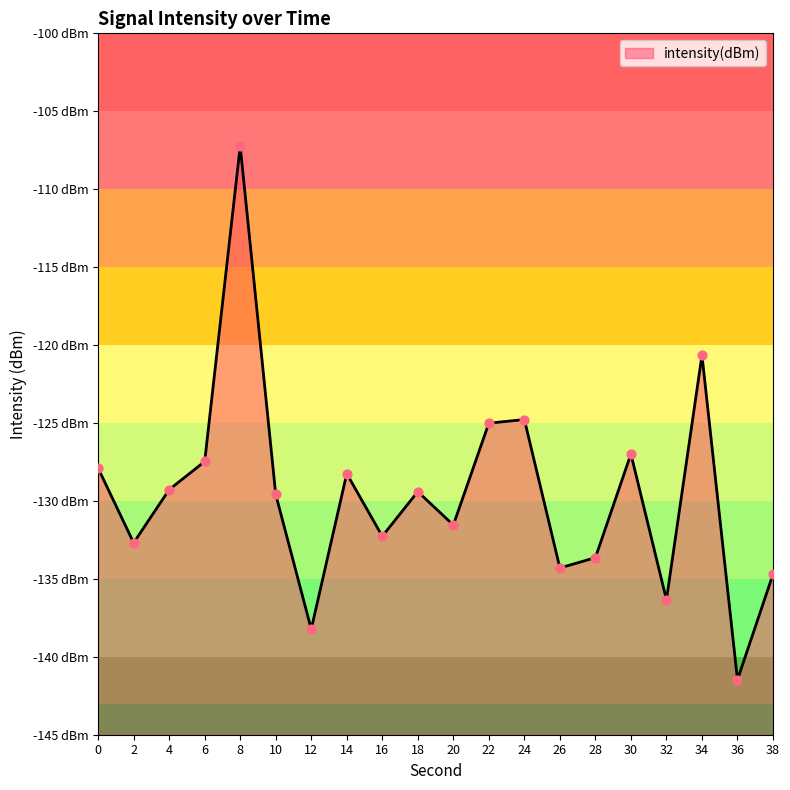

What is the change in value from 14 to 38?

-6.5